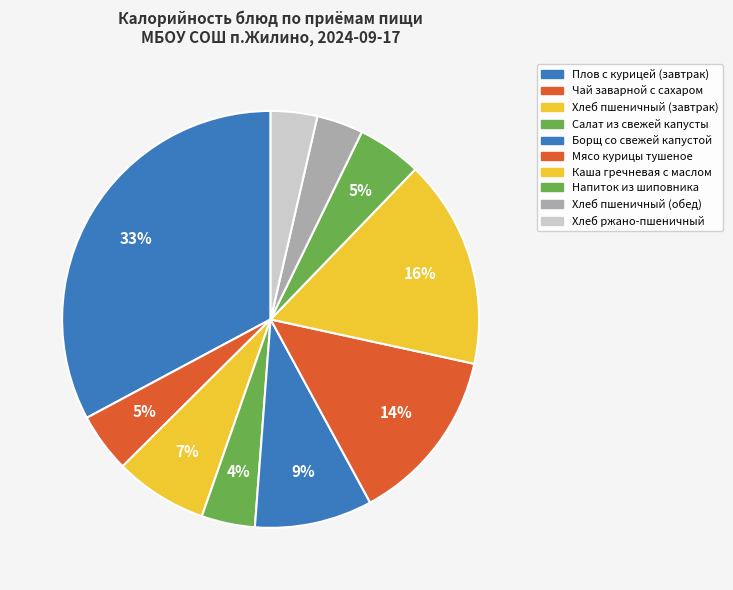

Does any single category account for the majority?

No